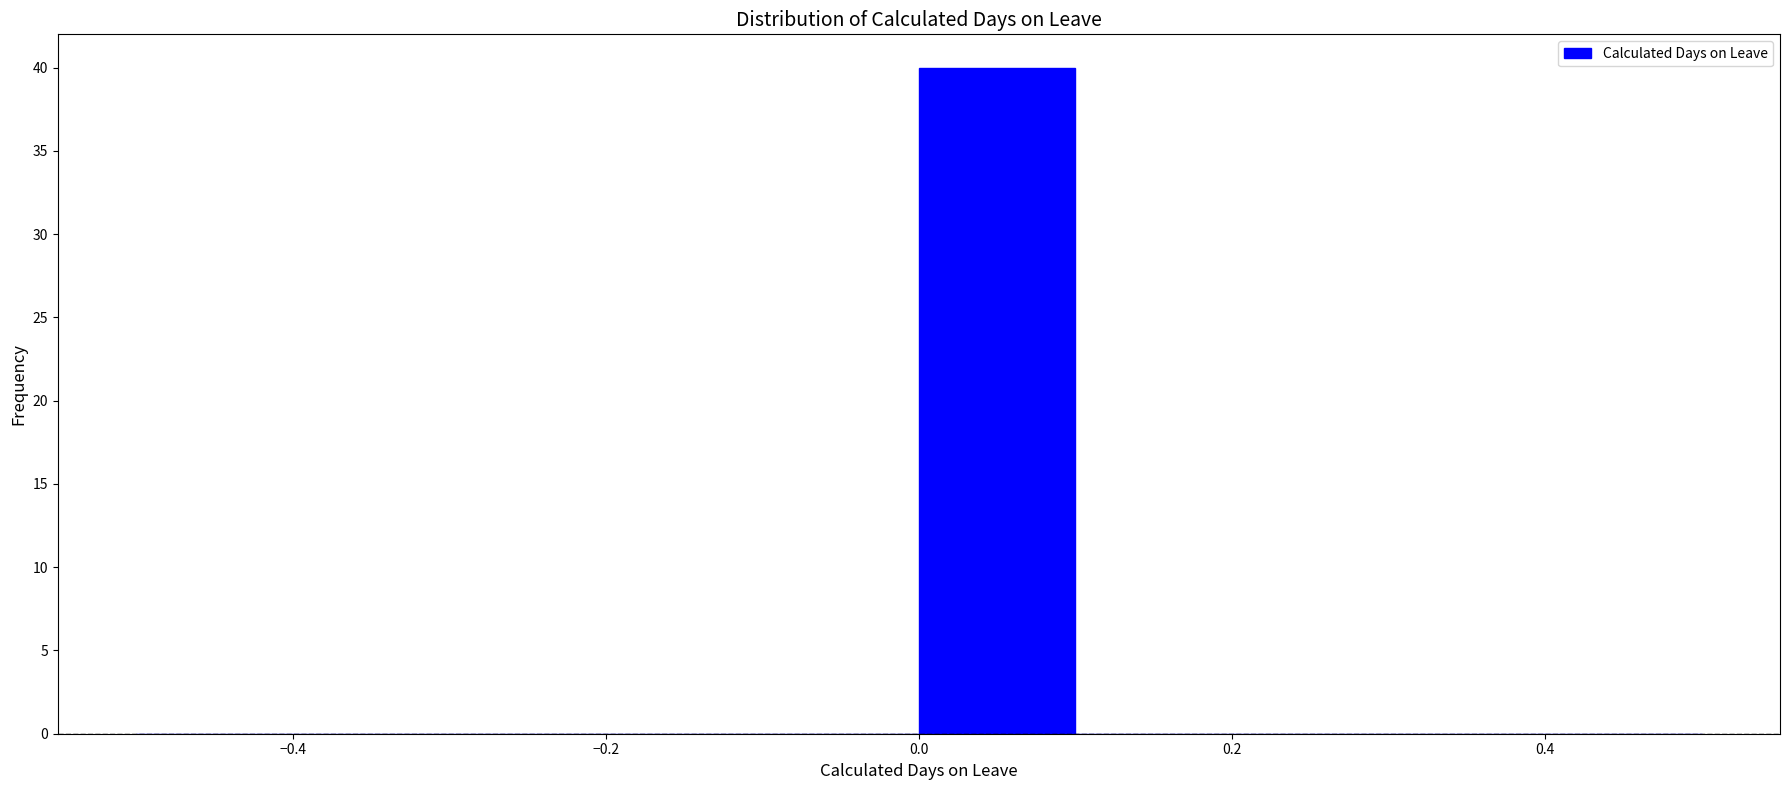

Reading left to right, list every bar in this chart as the range it spans on the x-axis followed by its height. The values are not printed on the chart, so give them approximately, as read against the axis.

-0.5 to -0.4: 0
-0.4 to -0.3: 0
-0.3 to -0.2: 0
-0.2 to -0.1: 0
-0.1 to 0.0: 0
0.0 to 0.1: 40
0.1 to 0.2: 0
0.2 to 0.3: 0
0.3 to 0.4: 0
0.4 to 0.5: 0